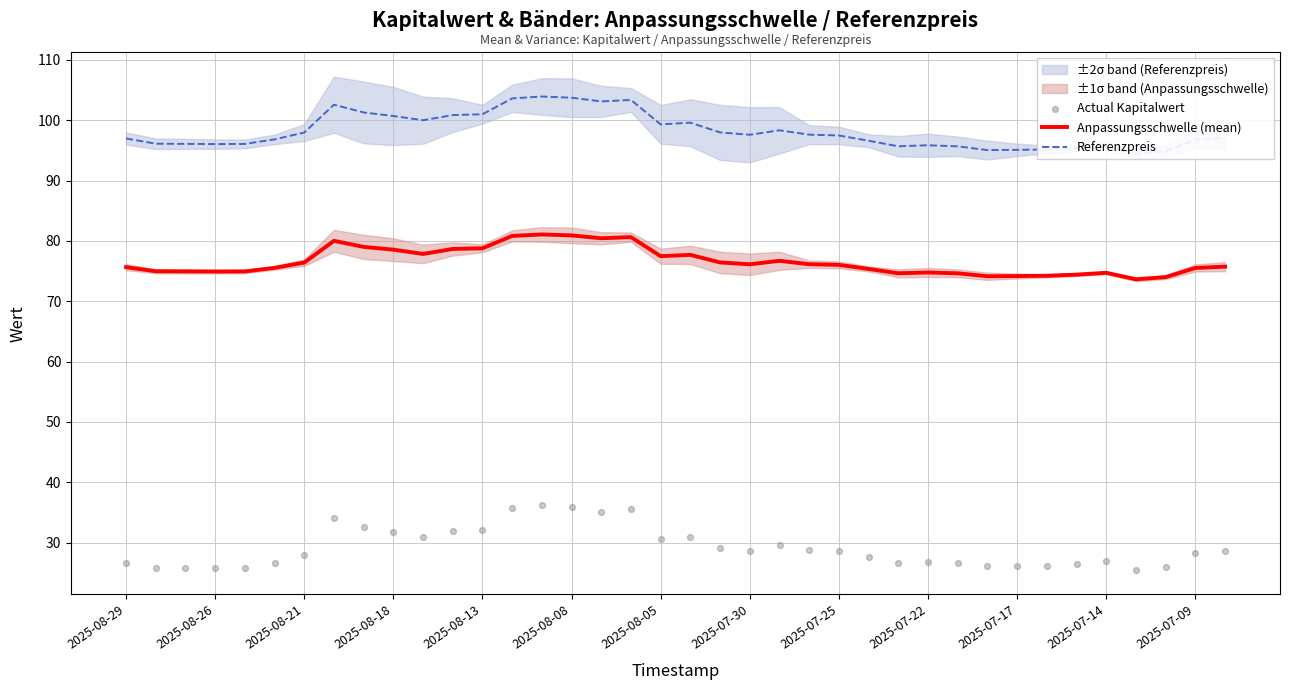

Which series has the largest total across all categories?

Referenzpreis